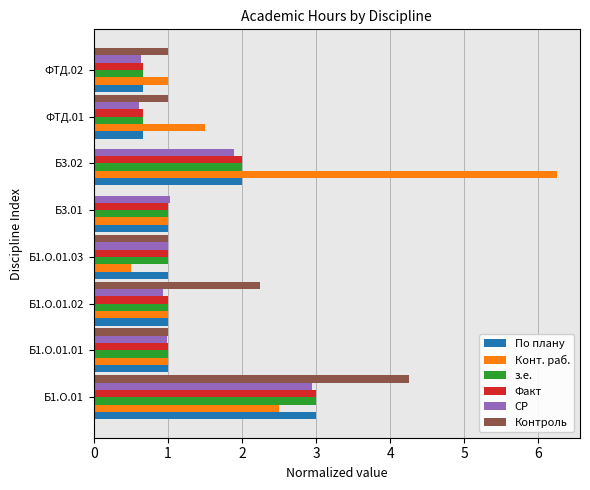

The value of По плану at Б3.02 is 2.0. True or false?

True